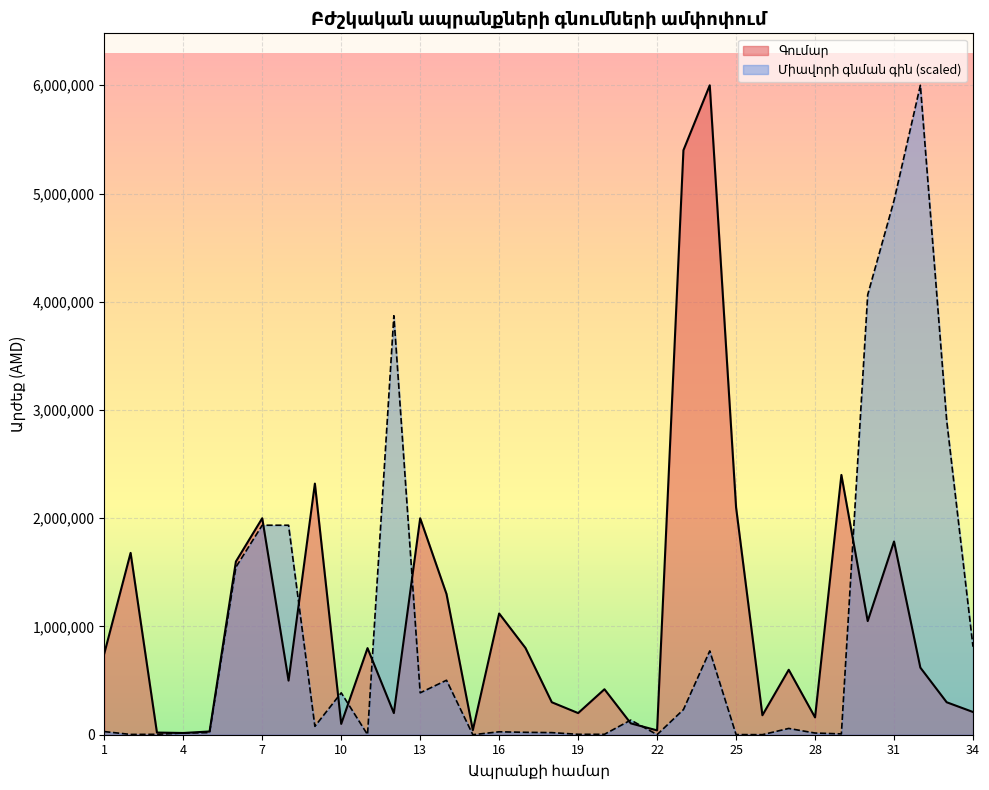

True or false: Գումար and Միավորի գնման գին intersect in this chart.

True